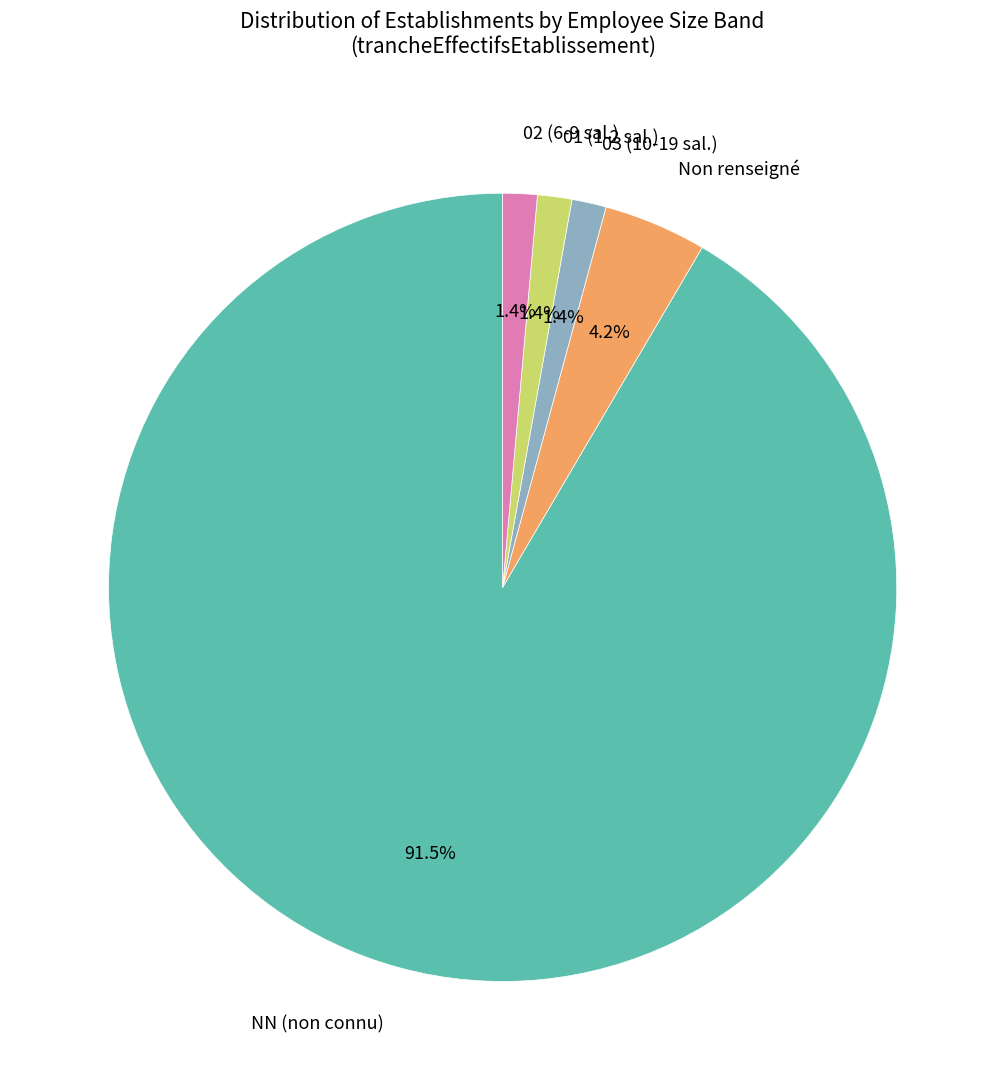

What is the largest slice in the pie chart?

NN (non connu)